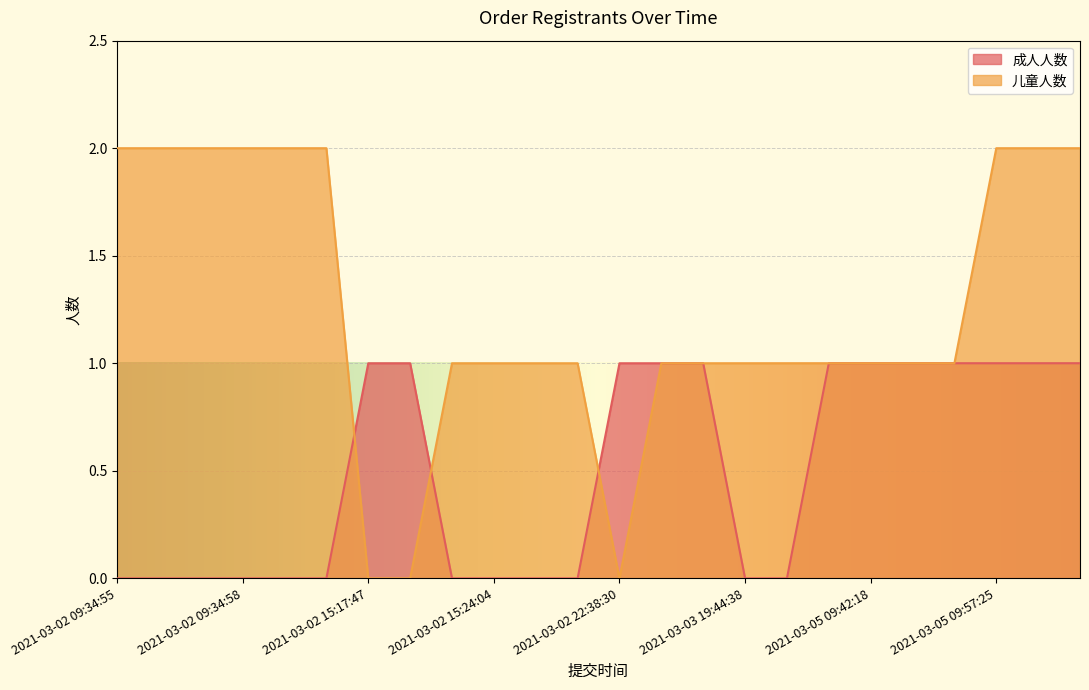

Between 2021-03-02 09:34:55 and 2021-03-05 09:57:25, which series saw the biggest shift?

成人人数